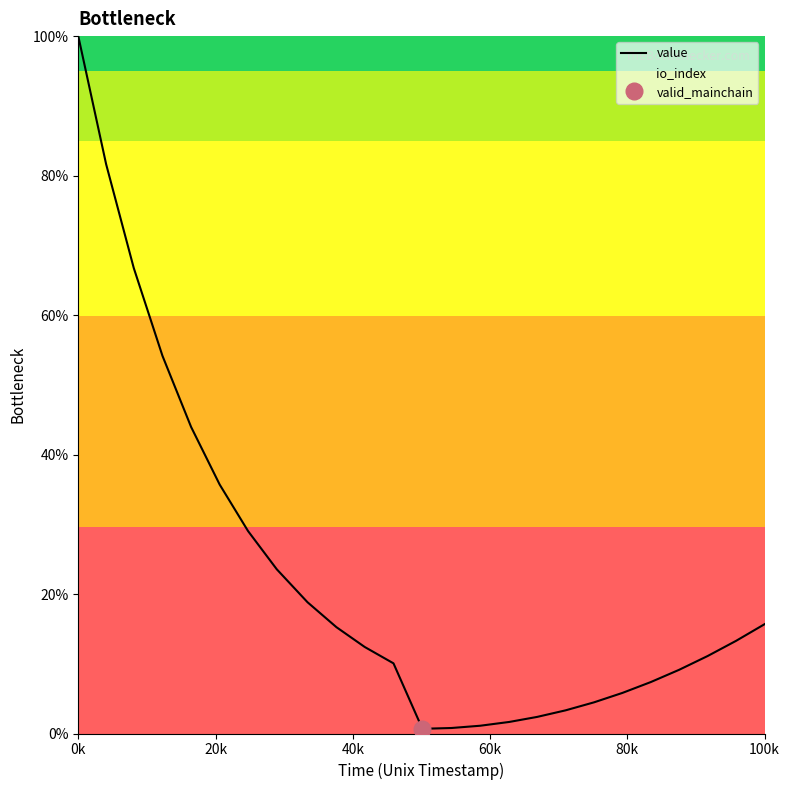

Count the number of categories in the chart.

25